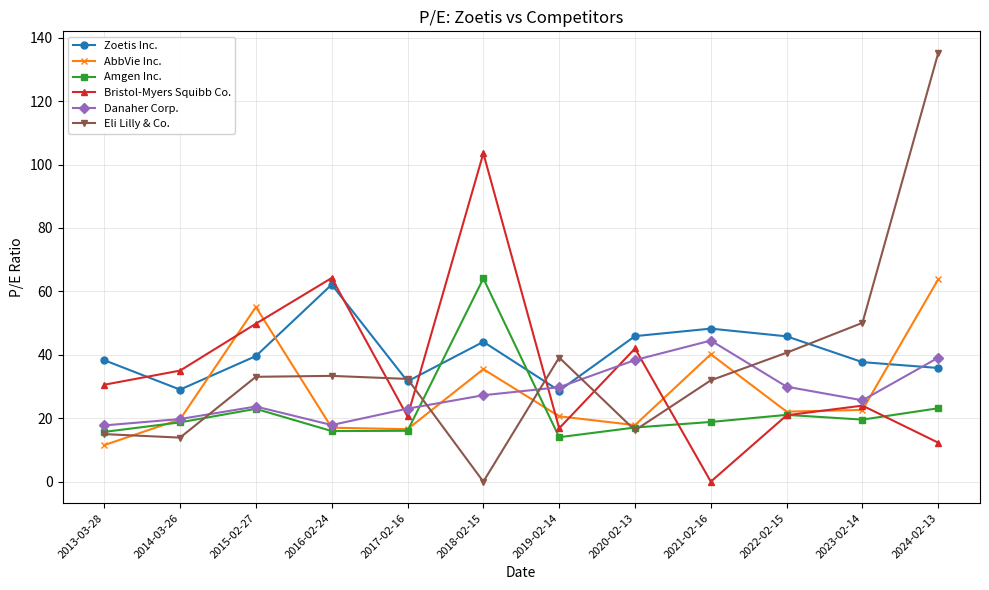

How many interior local valleys does the AbbVie Inc. series have?

3